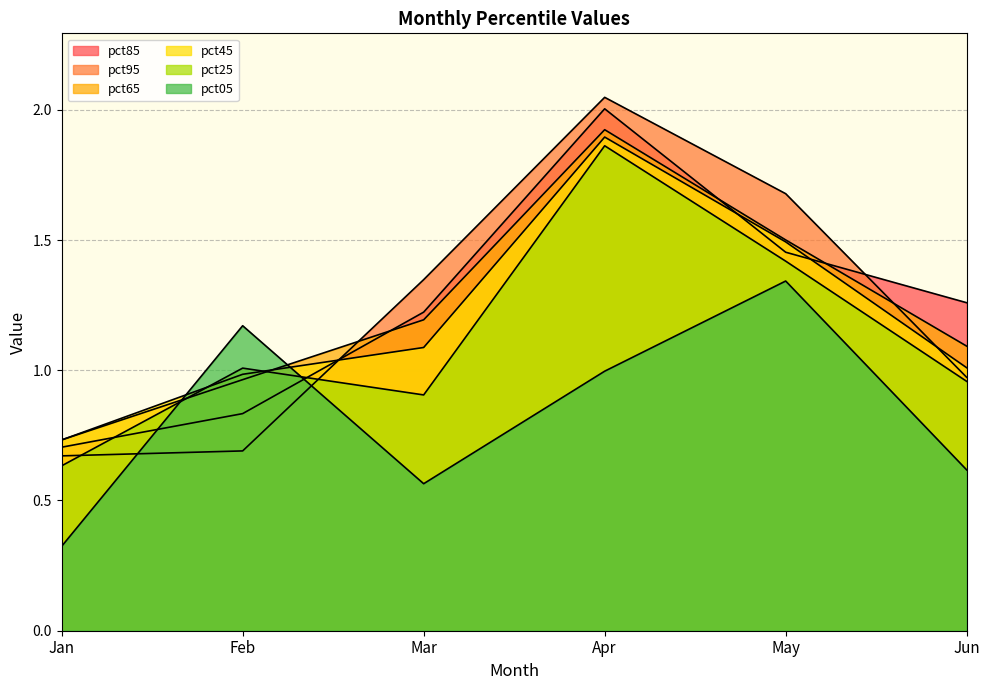

Which series has the largest range (max minus min)?

pct95